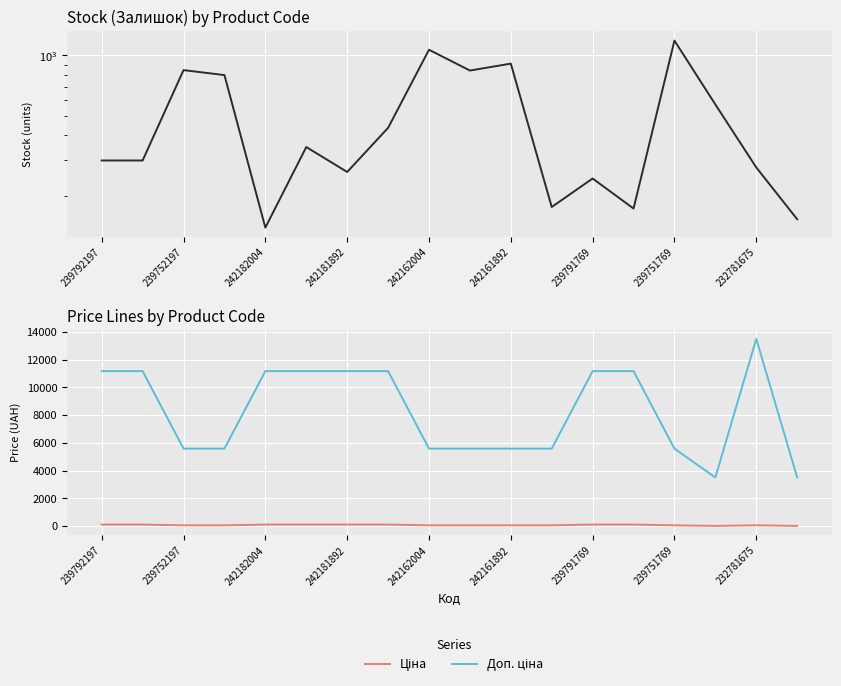

Reading right to left, list all the values displayed in this chart.

Залишок: 153.0	277.0	570.0	1185.0	173.0	244.0	176.0	910.0	841.0	1067.0	436.0	263.0	350.0	139.0	798.0	845.0	300.0	300.0
Ціна: 15.6	60.0	15.6	55.9	111.7	111.7	55.9	55.9	55.9	55.9	111.7	111.7	111.7	111.7	55.9	55.9	111.7	111.7
Доп. ціна: 3508.0	13493.2	3508.0	5585.0	11169.0	11169.0	5585.0	5585.0	5585.0	5585.0	11169.0	11169.0	11169.0	11169.0	5585.0	5585.0	11169.0	11169.0